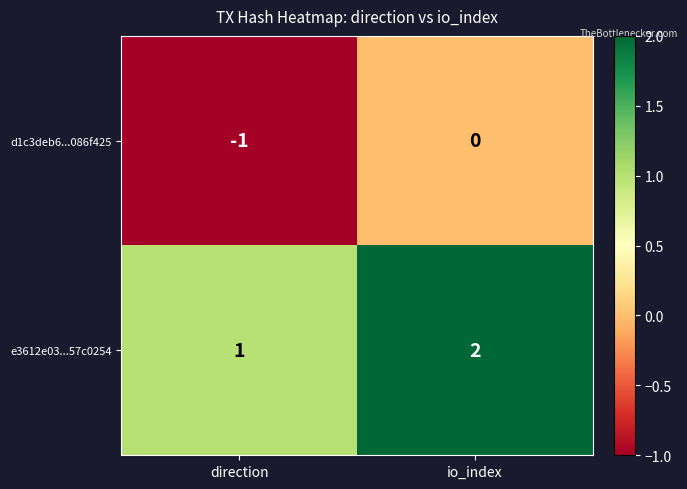

At io_index, list the series in order from largest to smallest.

e3612e03...57c0254, d1c3deb6...086f425